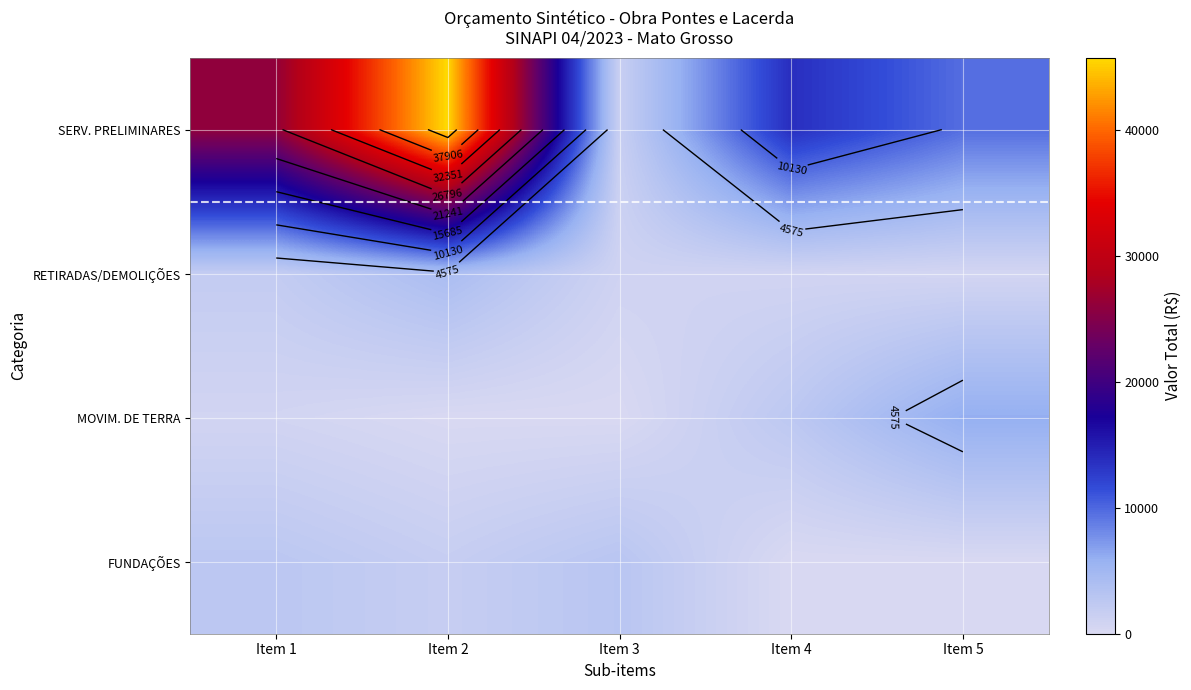

At which category is the sum across all series the highest?

Item 2